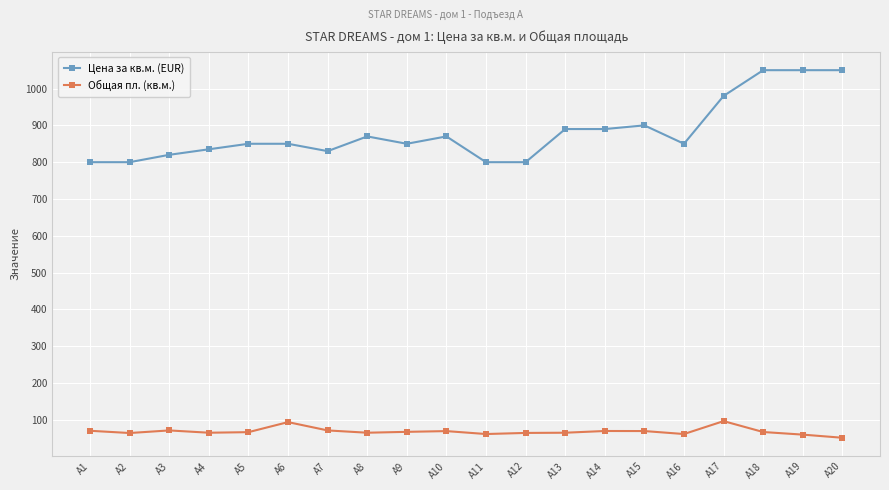

Does the chart display data point markers on the line(s)?

Yes